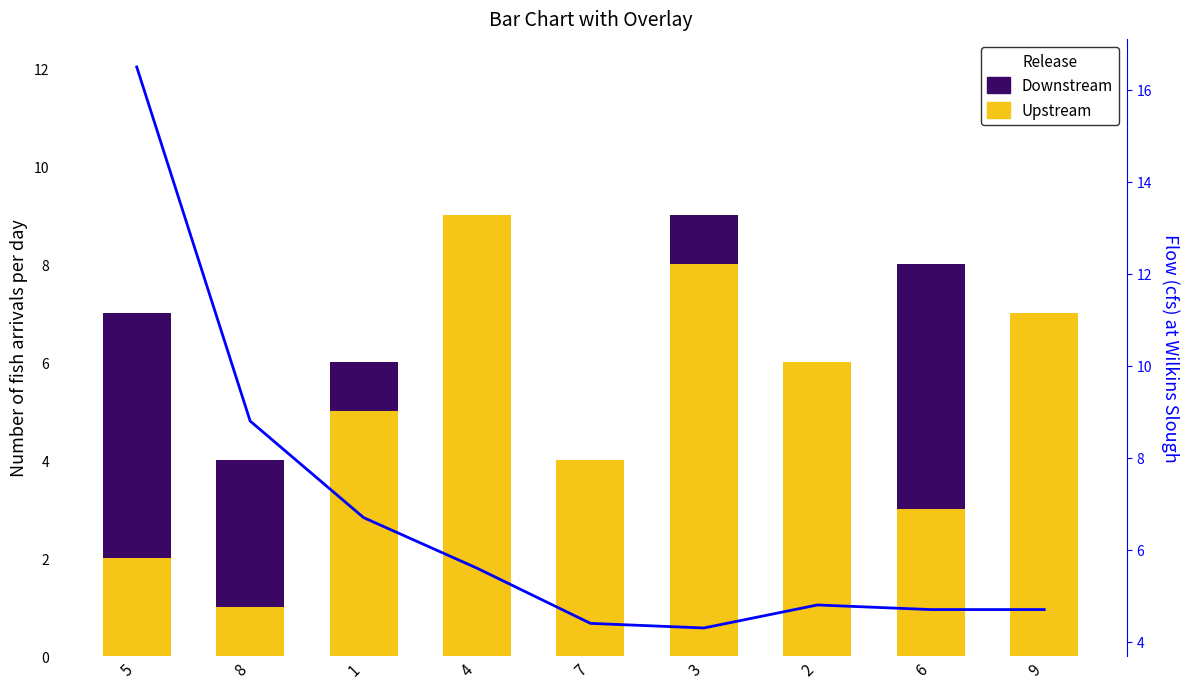

How many distinct data groups are displayed?

3